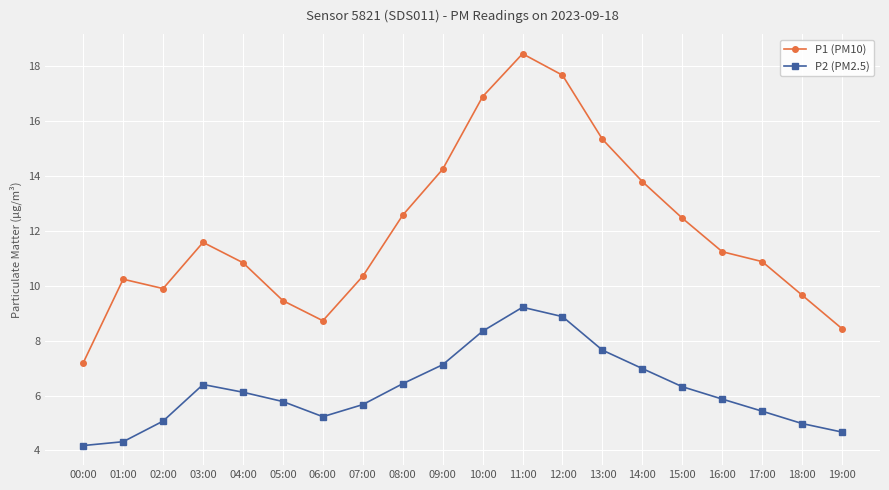

List the series in order of their peak value, highest first.

P1 (PM10), P2 (PM2.5)